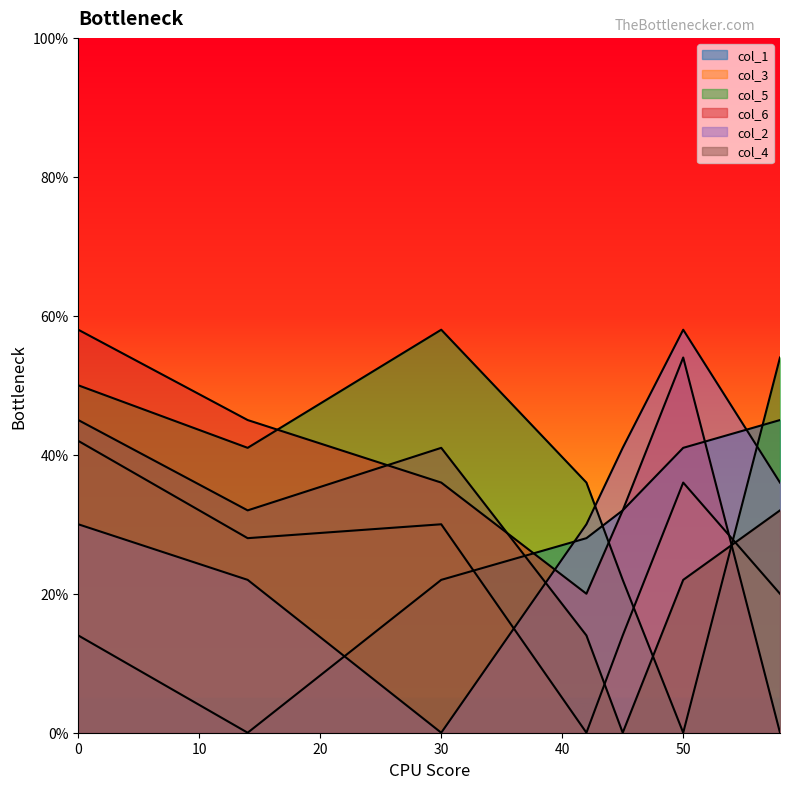

Is it true that col_5 equals 58 at 30?

True